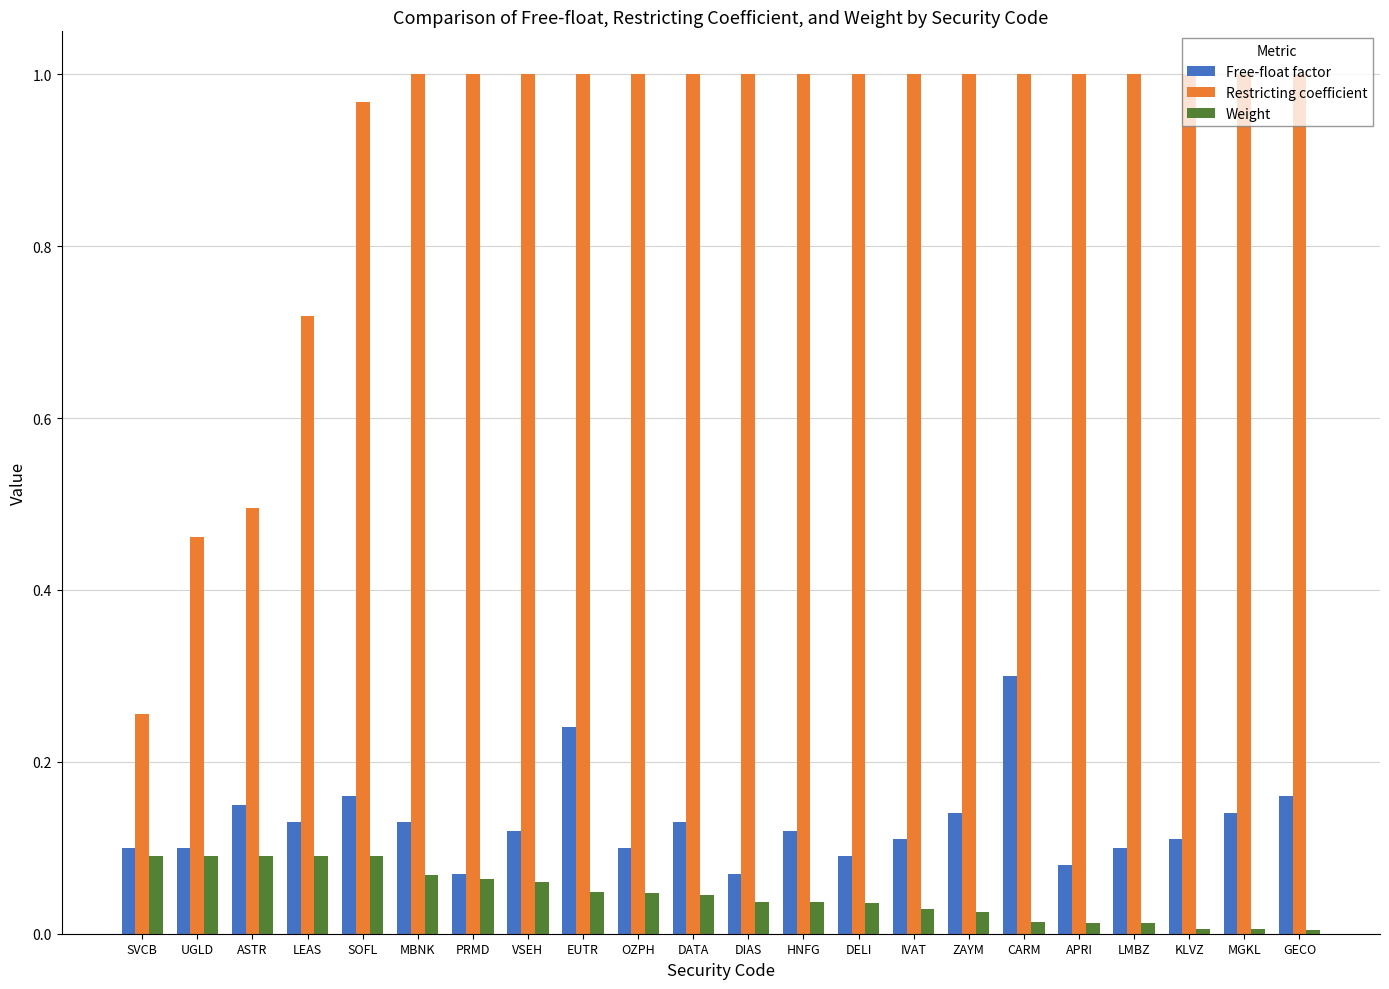

Which series changed the most between DIAS and ZAYM?

Free-float factor